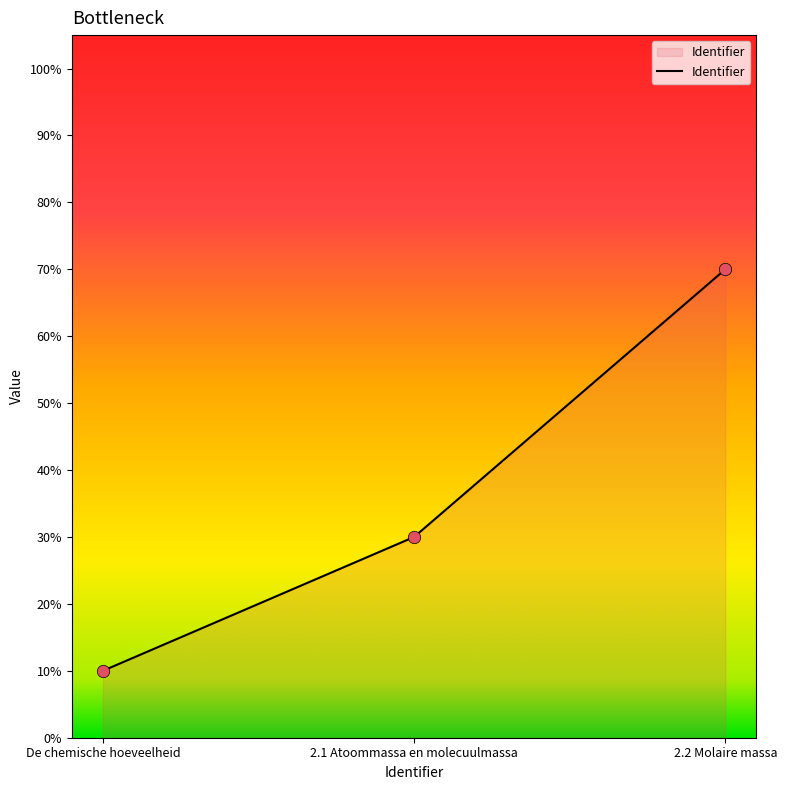

What is the change in value from De chemische hoeveelheid to 2.2 Molaire massa?

+0.6